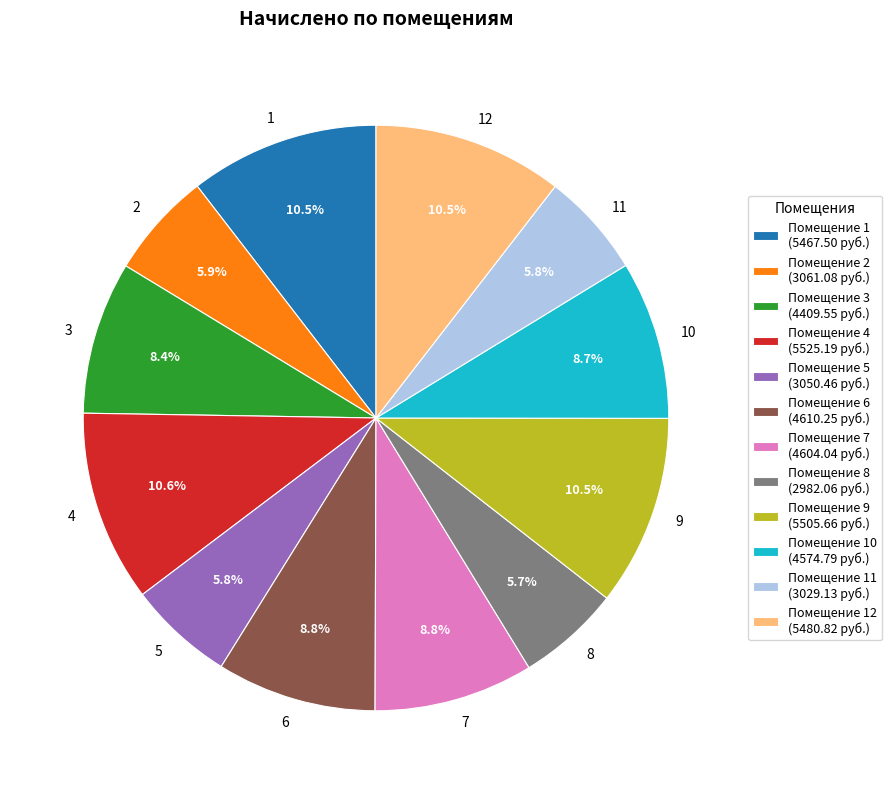

How many segments does this pie chart have?

12